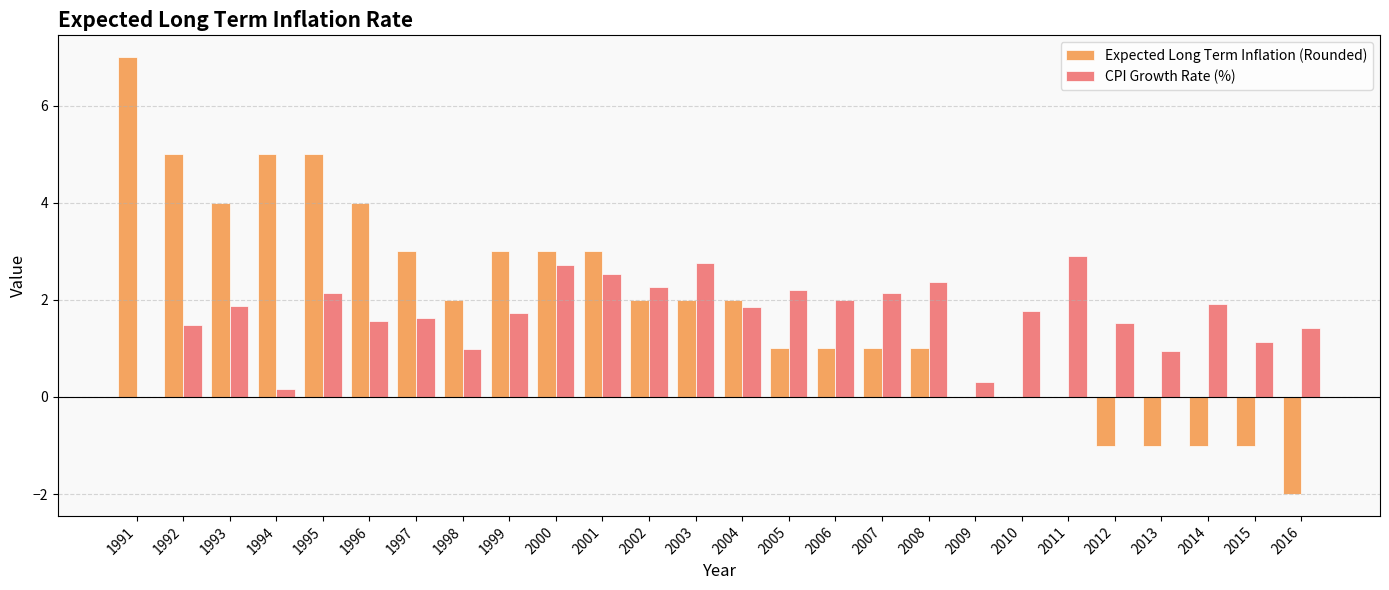

How many groups of bars are there?

26